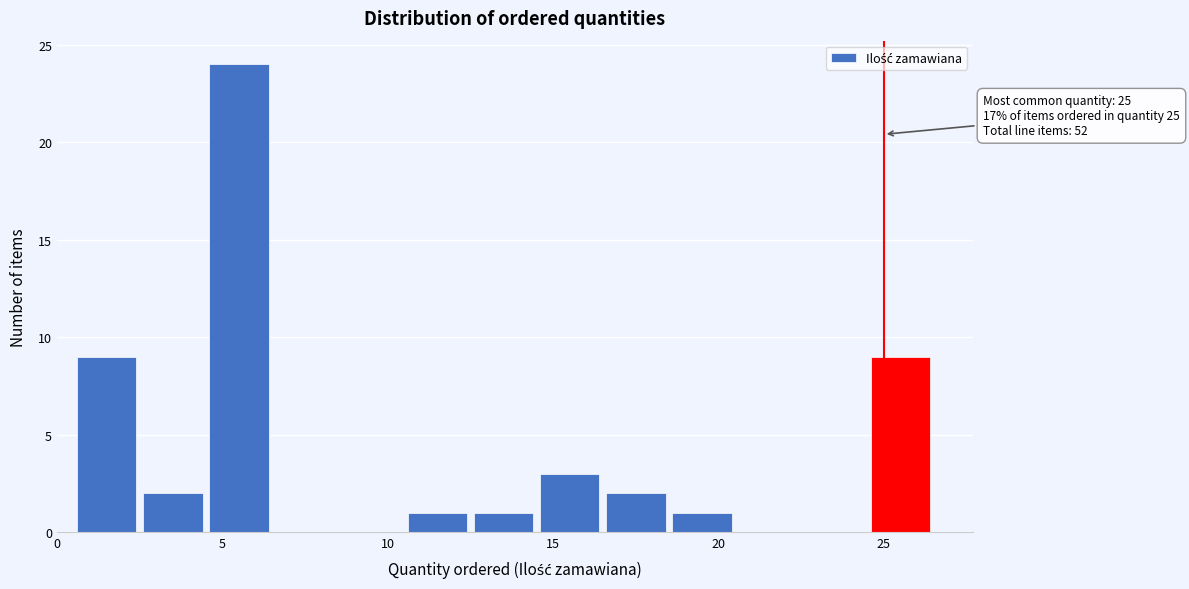

Over which range of the x-axis is the bar tallest?

4.5 to 6.5